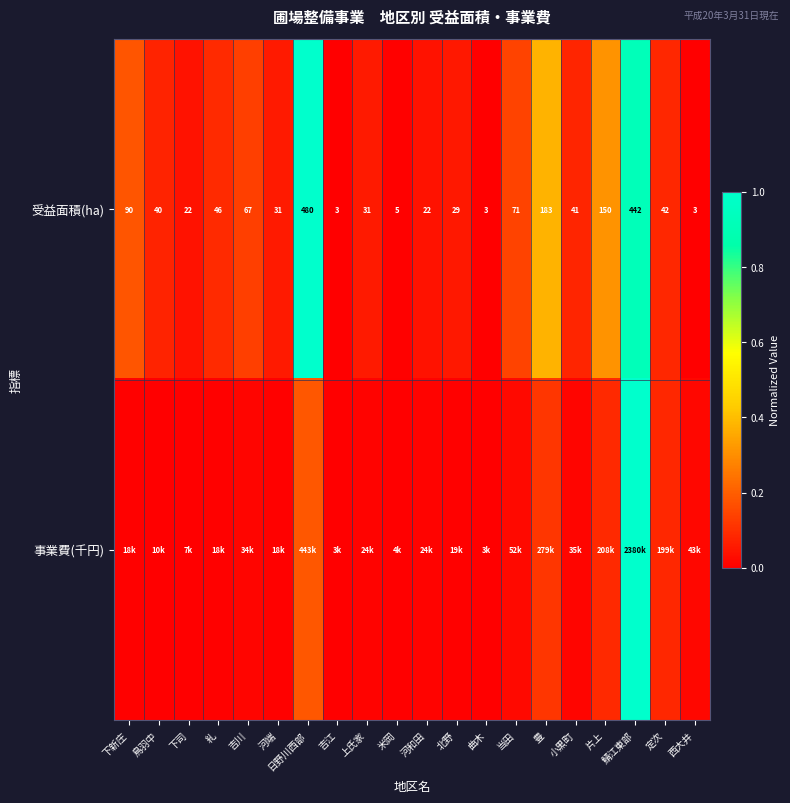

Where is 受益面積(ha) nearest to the value 241?

豊